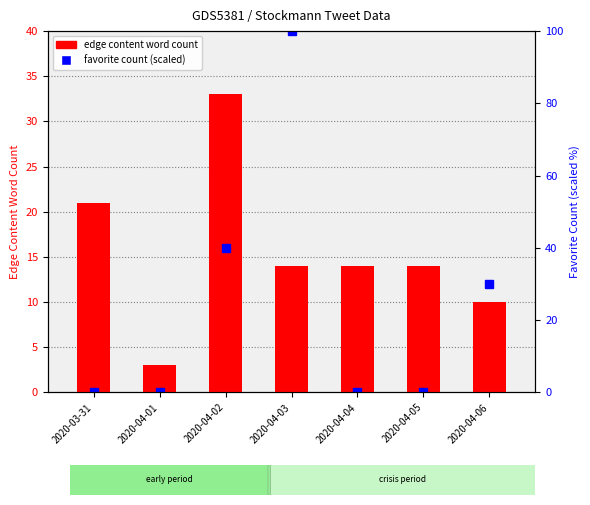

Between 2020-04-03 and 2020-04-05, which is larger?

2020-04-03